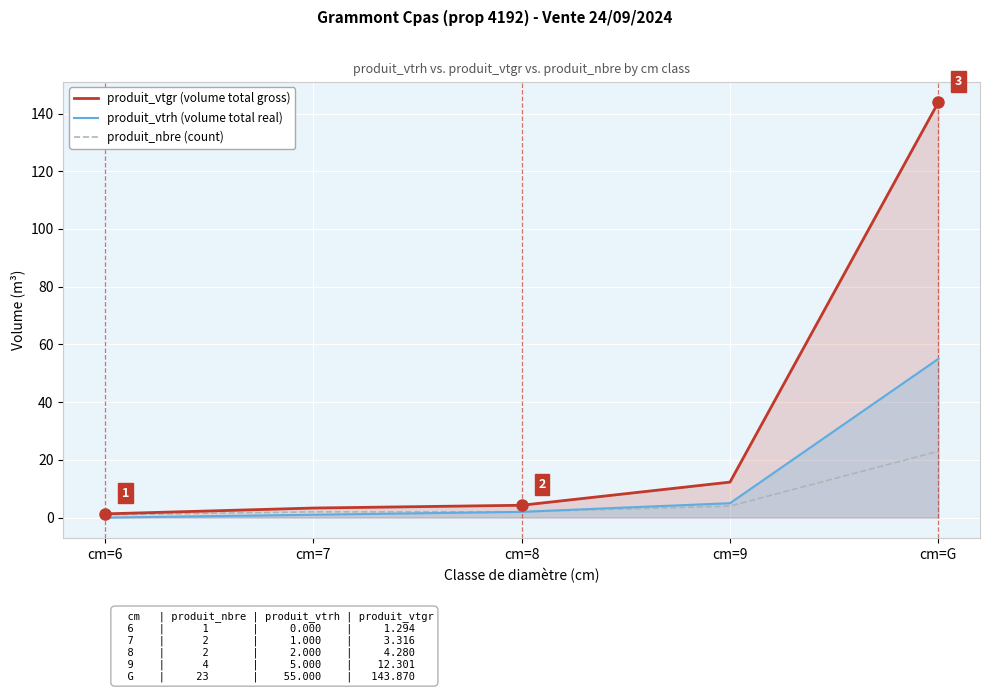

What is the maximum value for produit_nbre (count)?

23.0